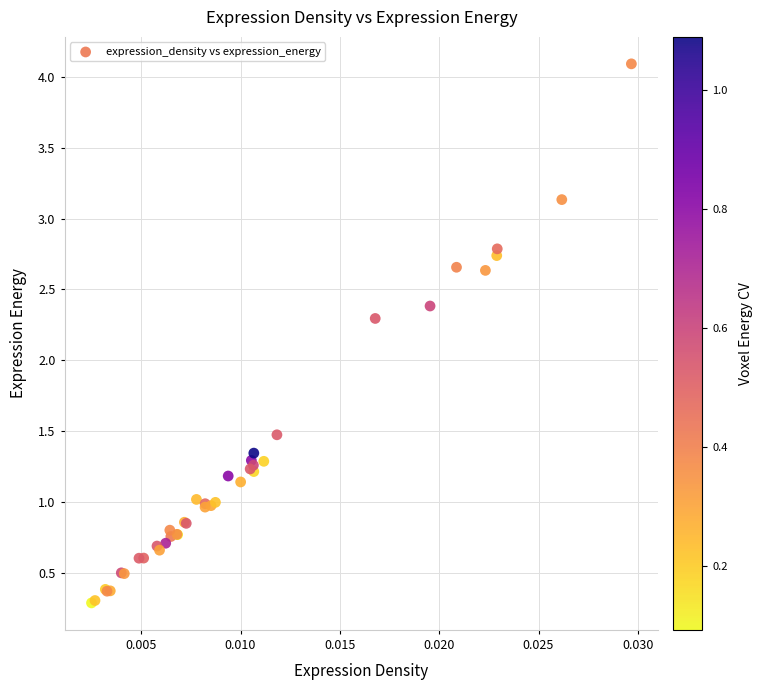

What Y value in the scatter plot is closest to 2?

2.3